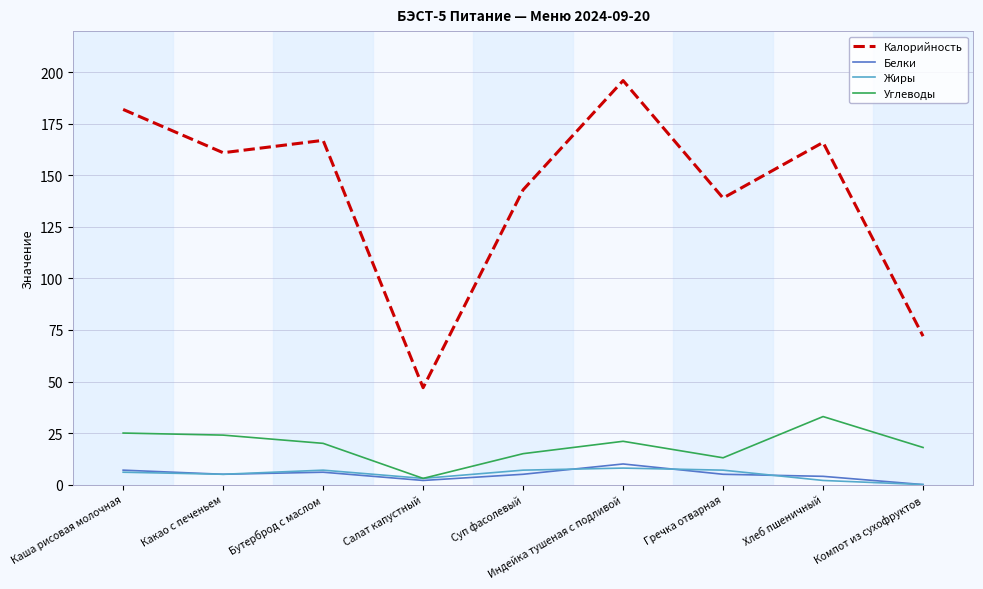

How many Белки values are between 4 and 6?

5